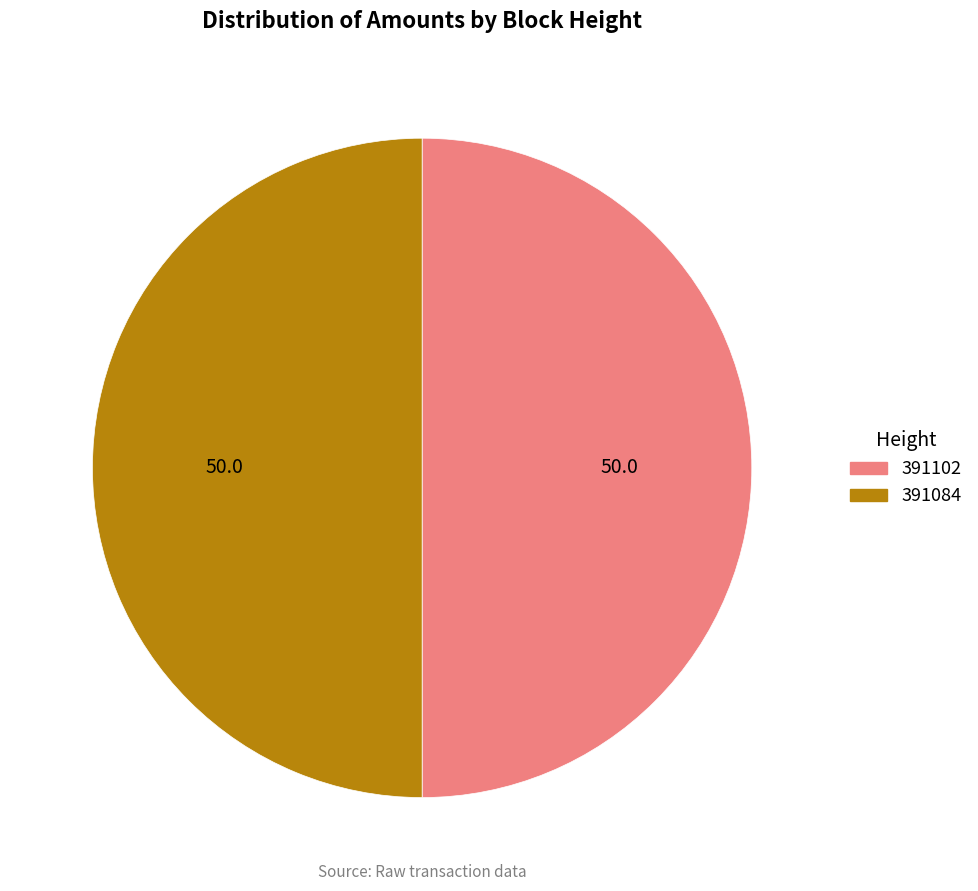

Is it true that 391102 is 38% of the pie?

False